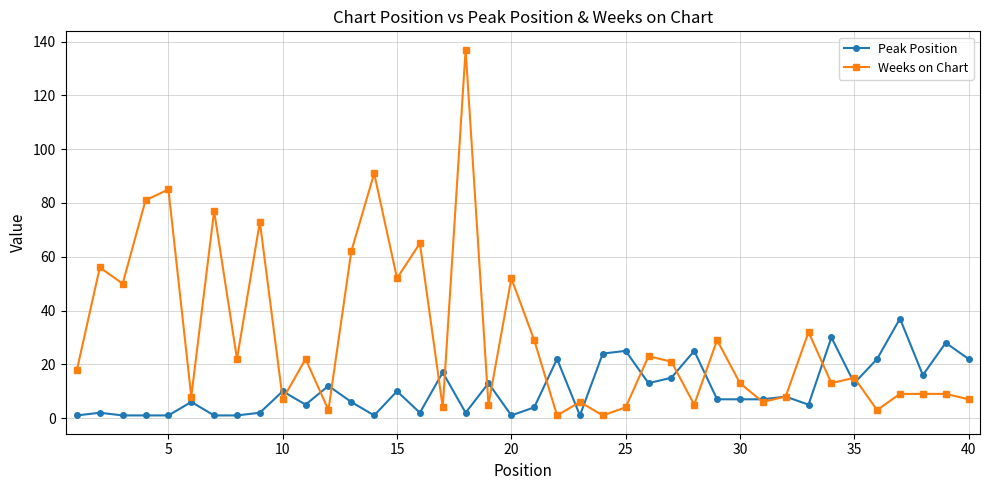

Which series has the largest total across all categories?

Weeks on Chart